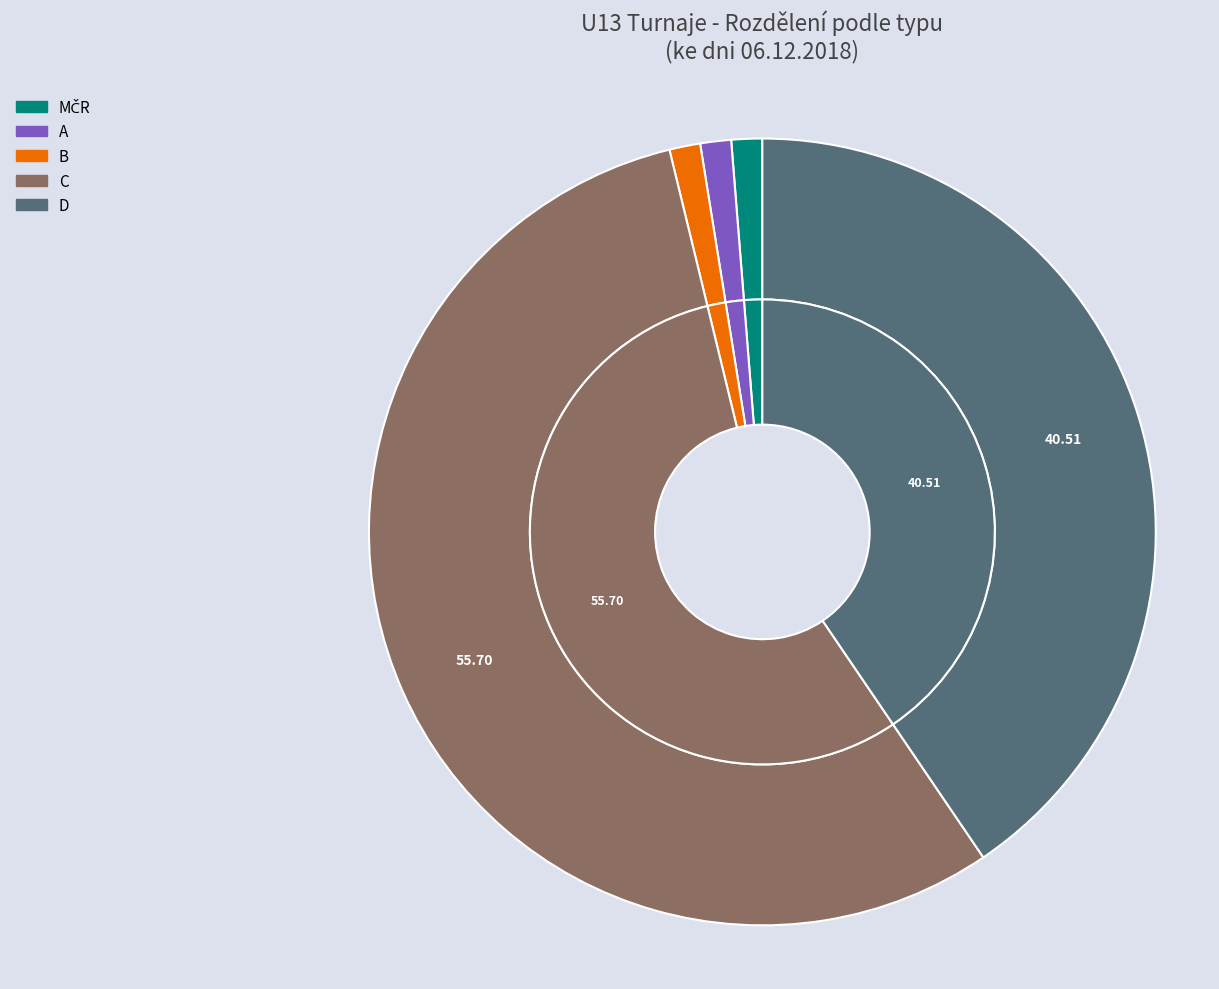

How many segments does this pie chart have?

5